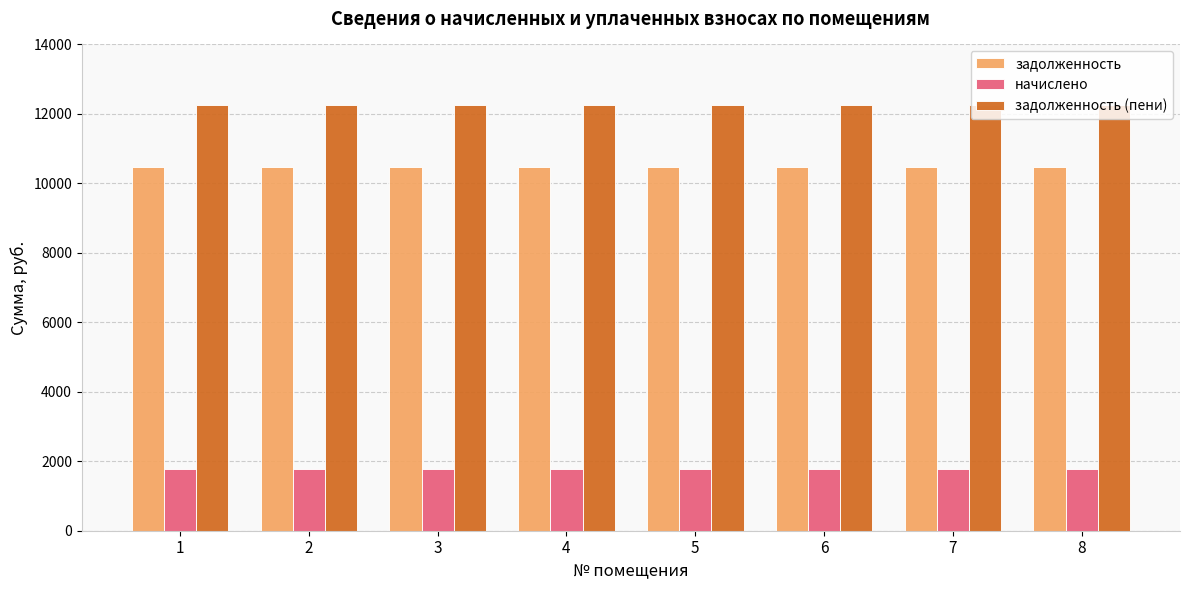

What is the highest value of the задолженность (пени) series?

12252.2